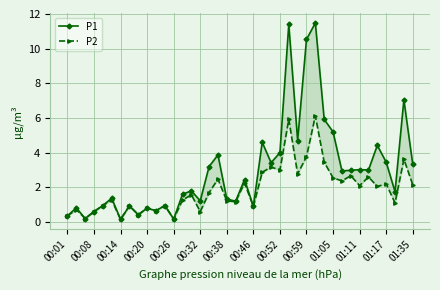

How many data points in P2 are above 1?

26